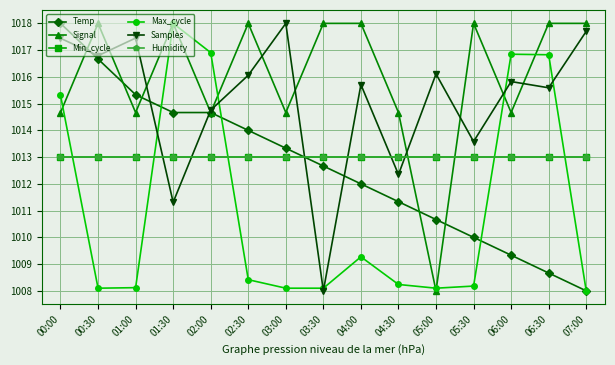

Rank the series by their maximum value, from highest to lowest.

Temp, Signal, Max_cycle, Samples, Min_cycle, Humidity